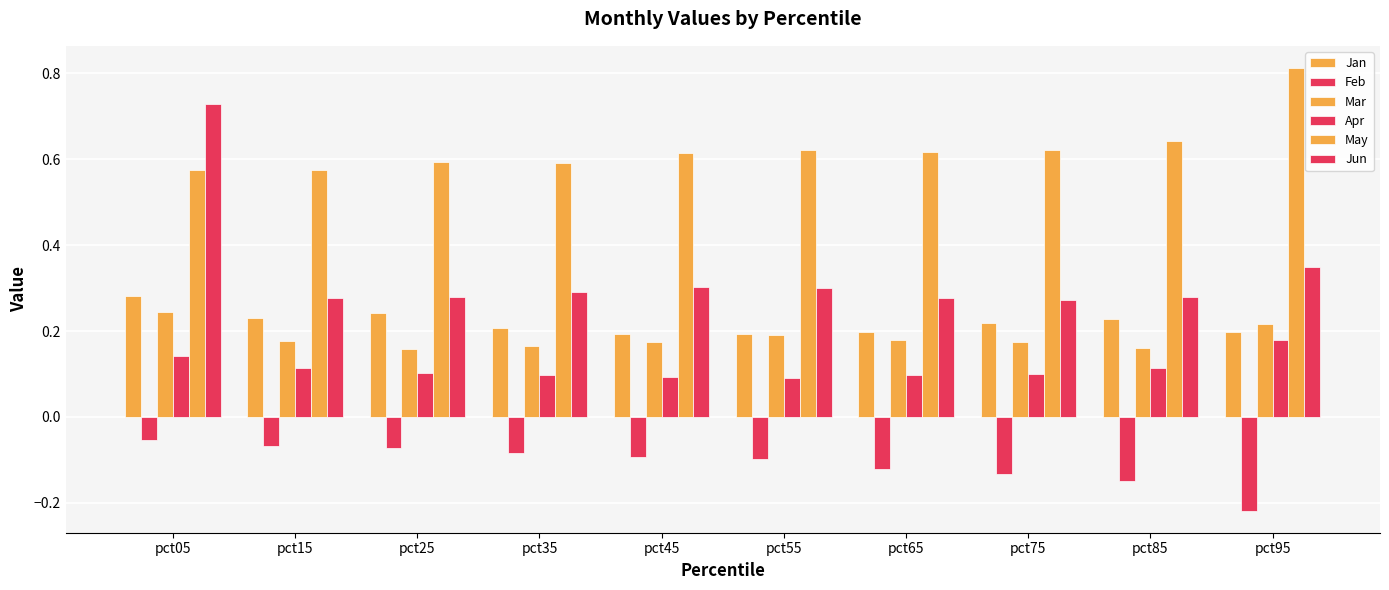

How many distinct data groups are displayed?

6